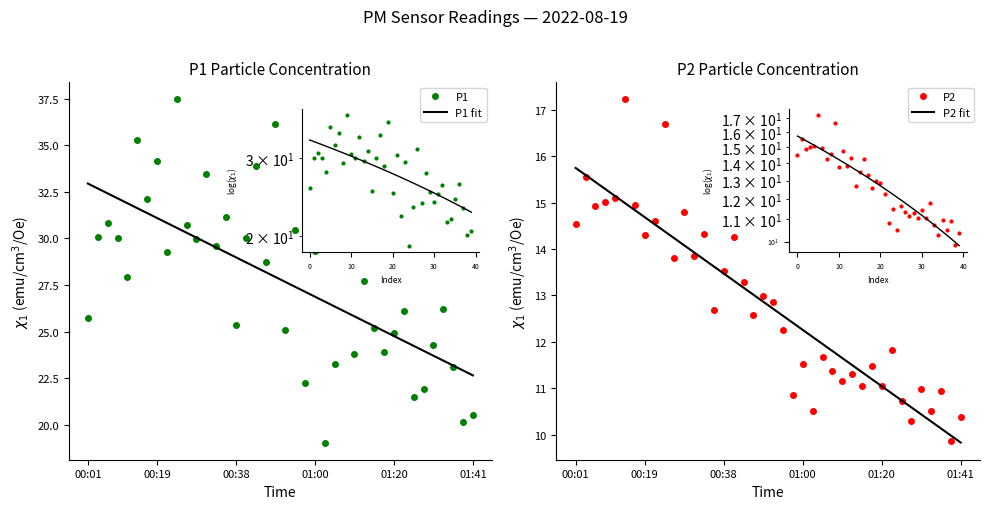

What is the maximum value for P2?

17.2